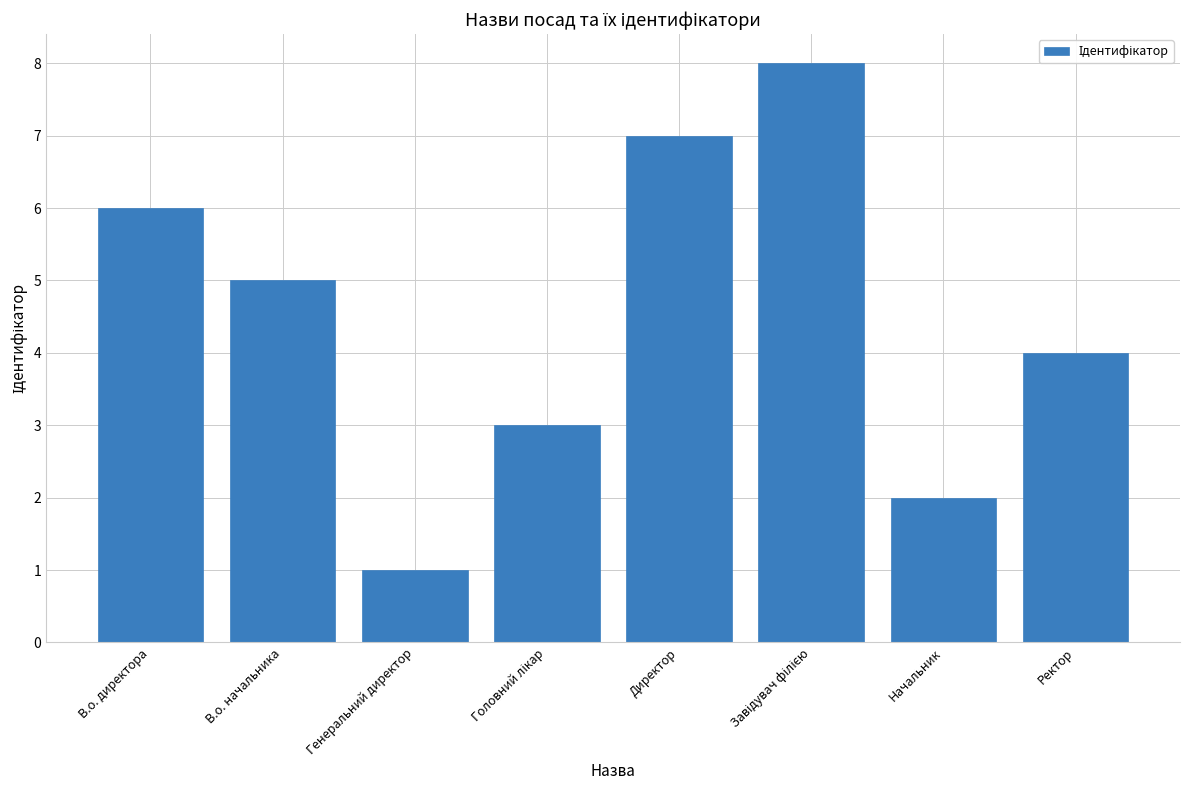

Reading left to right, what are all the values shown in this chart?

6	5	1	3	7	8	2	4